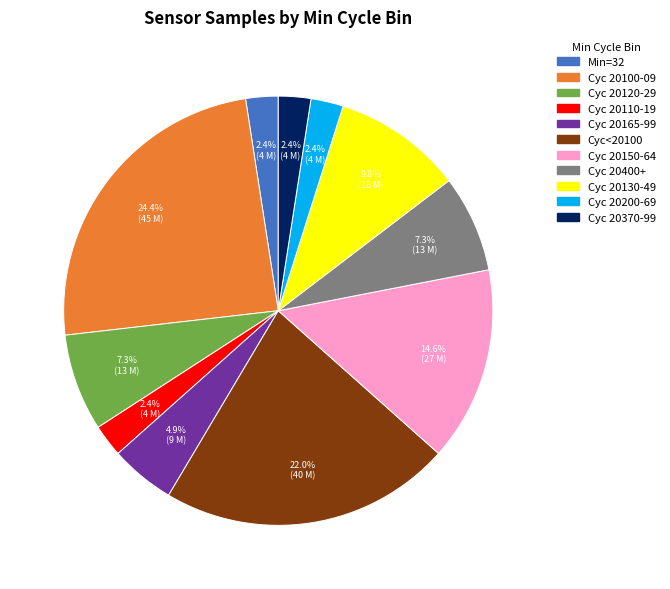

Does any single category account for the majority?

No